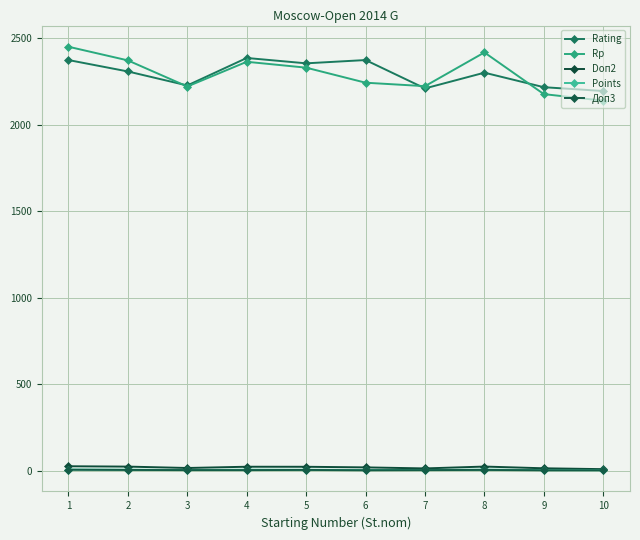

At which category does Doп2 reach its first local peak?

4